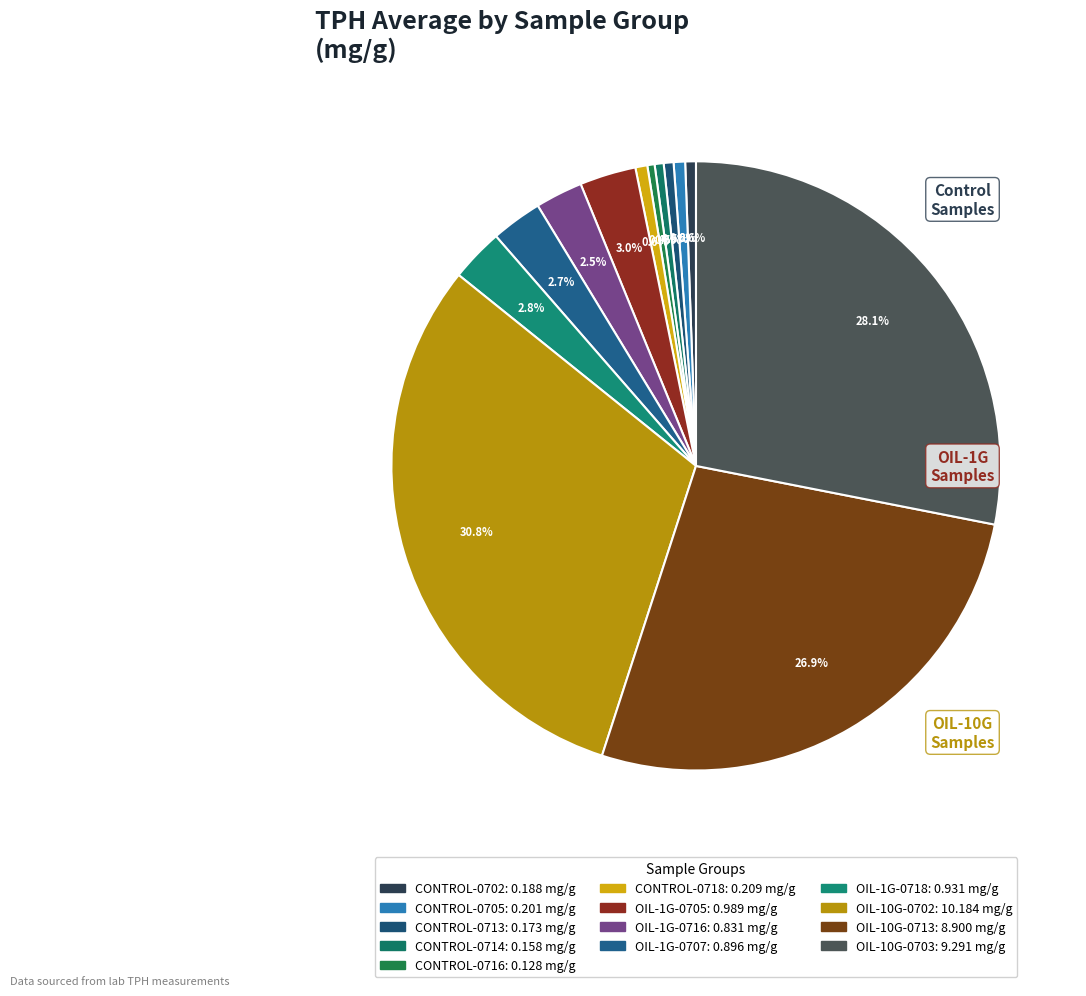

How much of the chart is everything except CONTROL-0705?

99.4%